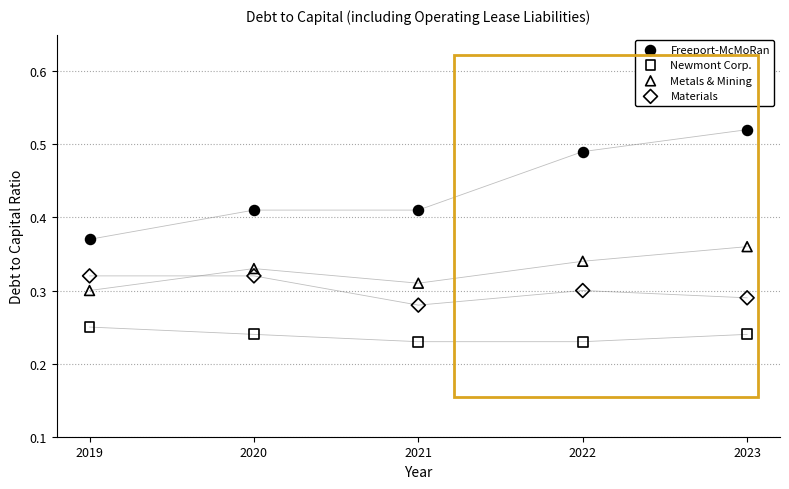

Which series contains the lowest Y value?

Newmont Corp.